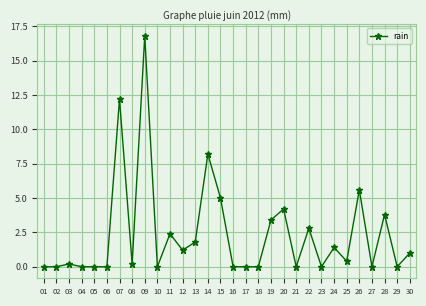

What is the approximate value at 26?

5.6